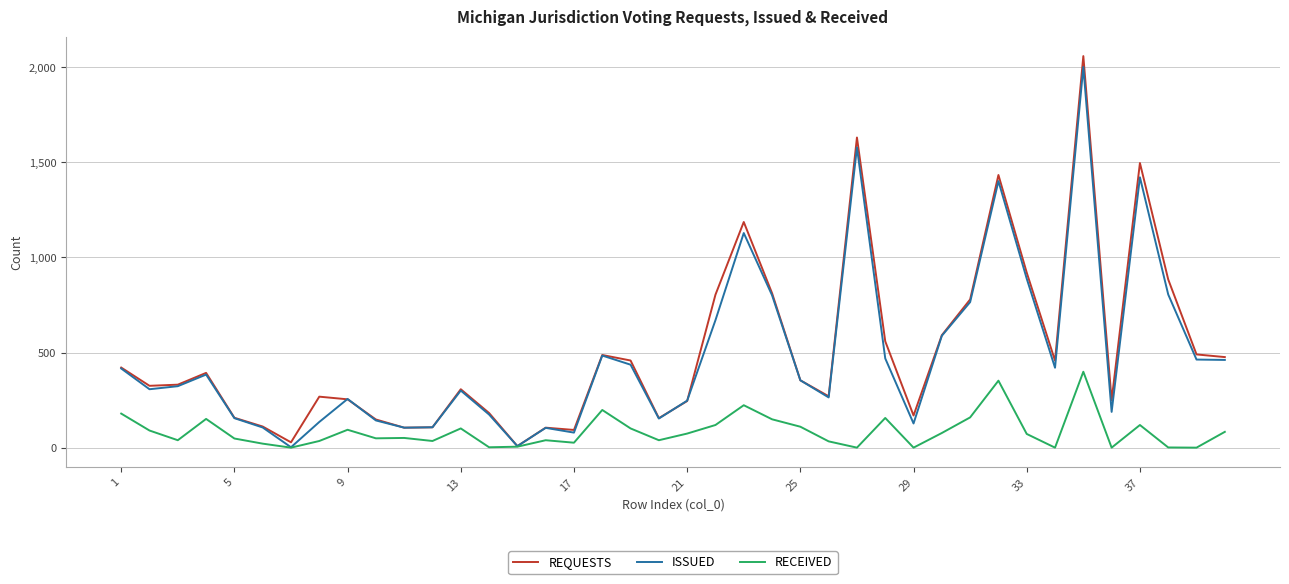

What are all the series names shown in the legend?

REQUESTS, ISSUED, RECEIVED